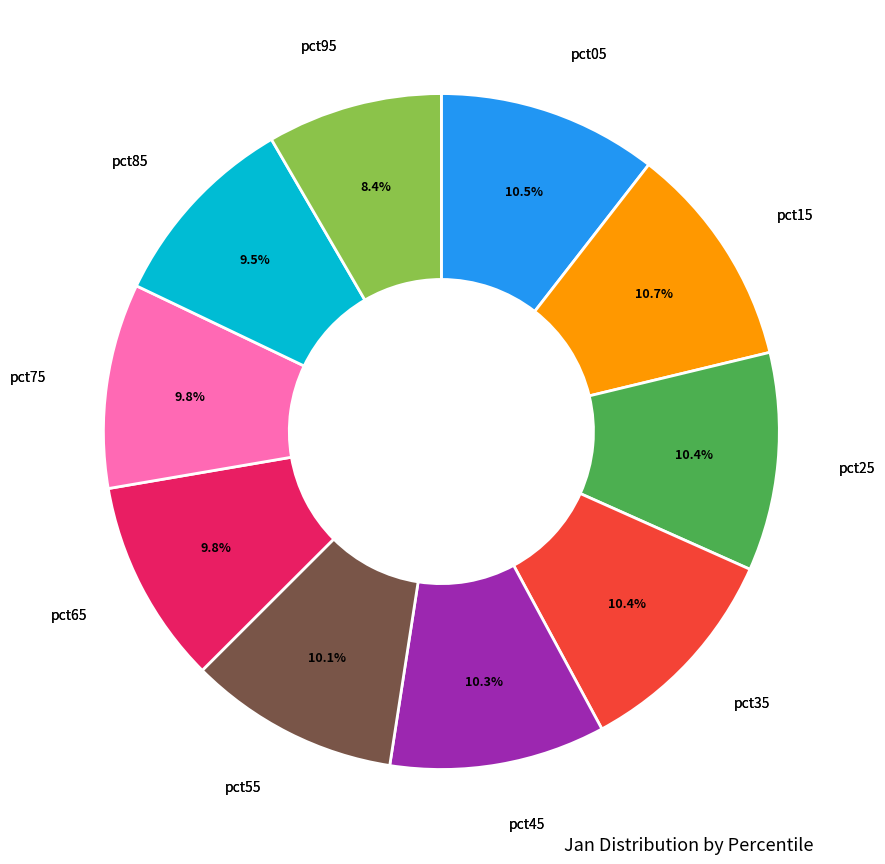

Is there a majority slice in this chart?

No